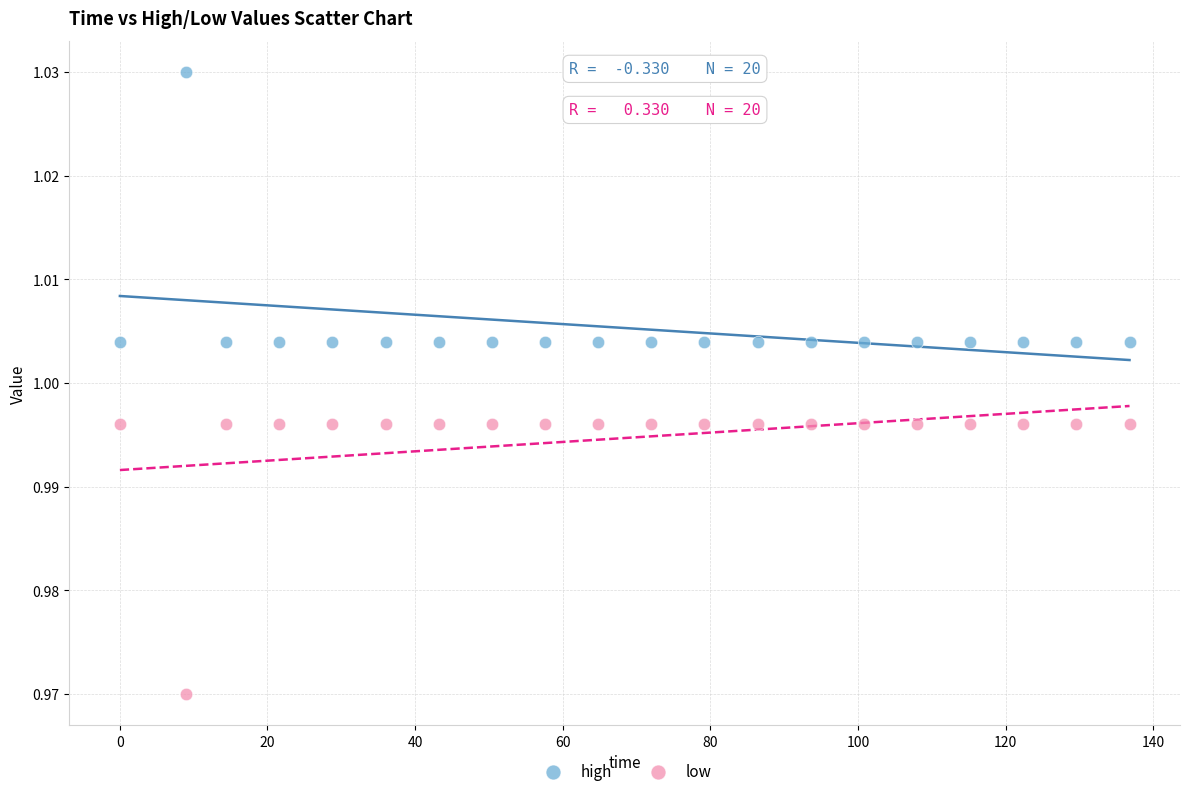

Across all data points, what is the range of X values (max minus min)?

136.8